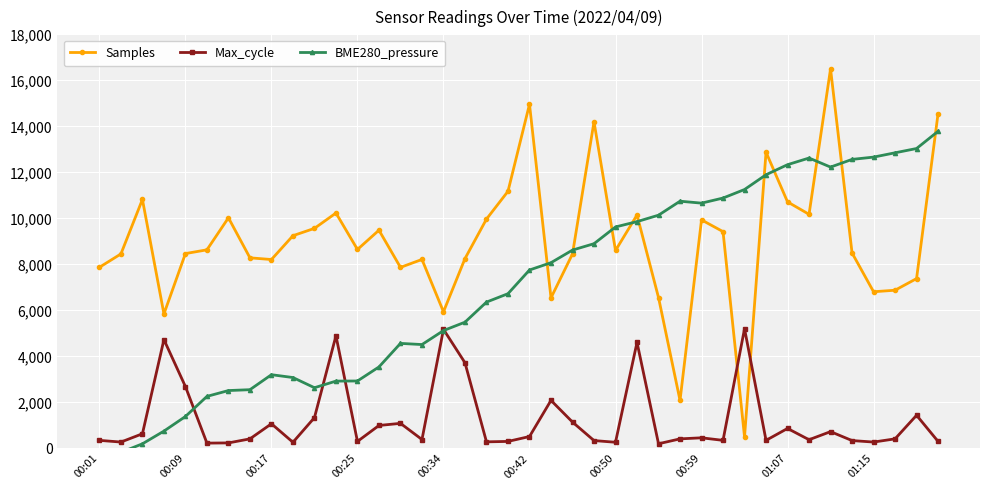

How many times do Max_cycle and Samples cross each other?

2